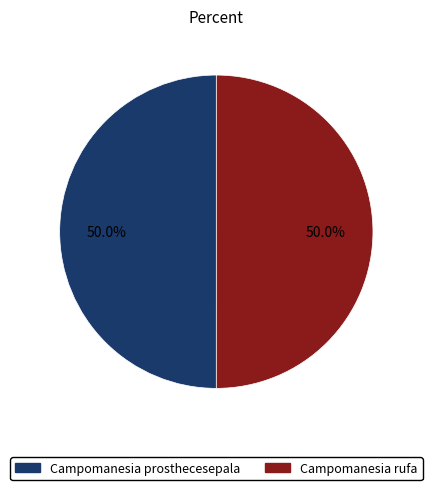

How many segments does this pie chart have?

2